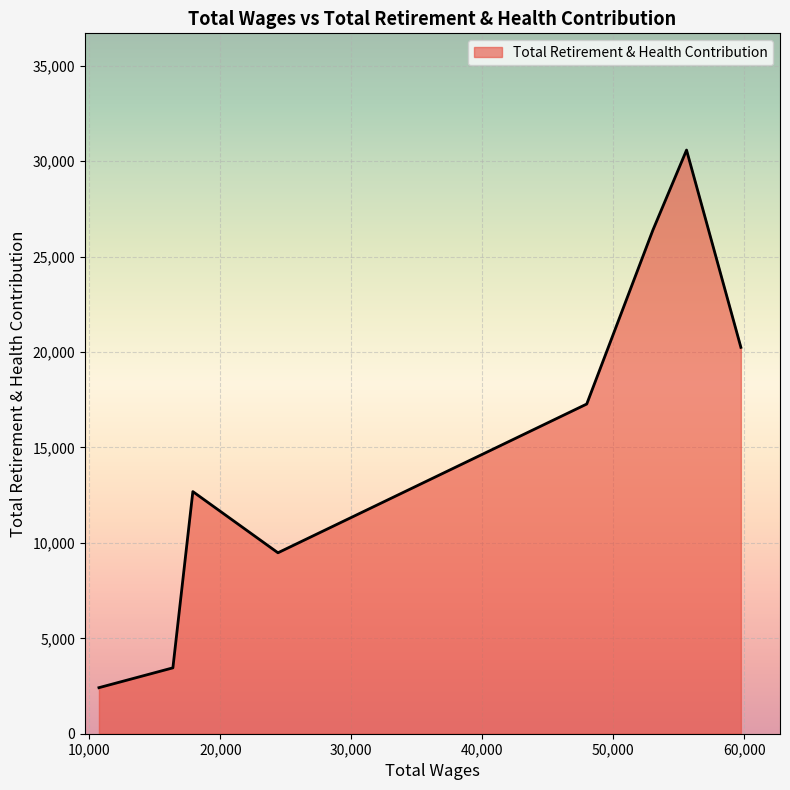

How many lines are shown in the chart?

1